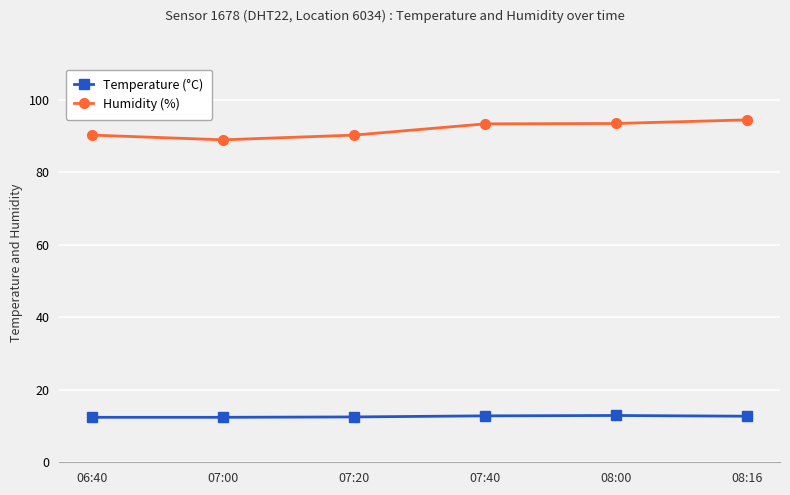

What value does the Temperature (°C) series have at 06:40?

12.4